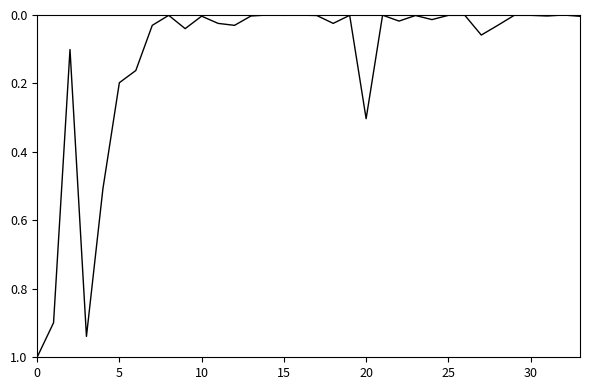

What is the maximum value shown in the chart?

1.0